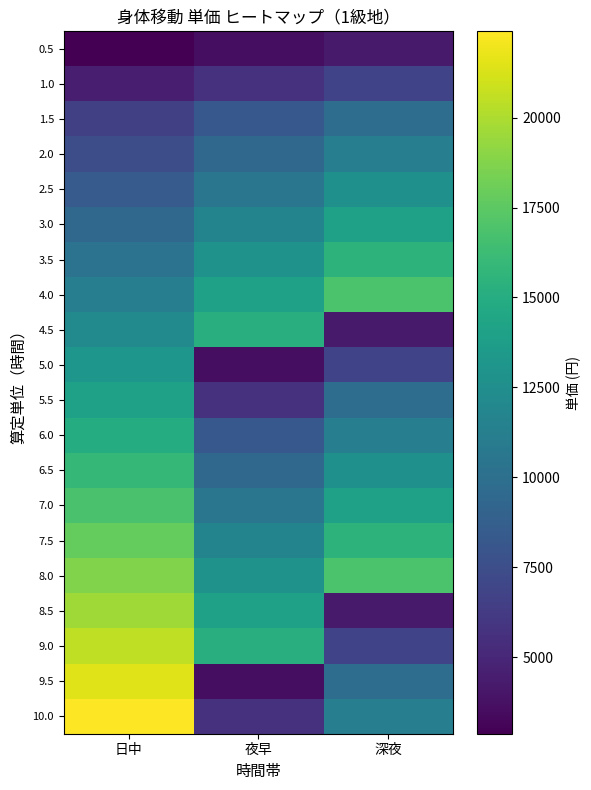

What is the total value across all series at 深夜?

214752